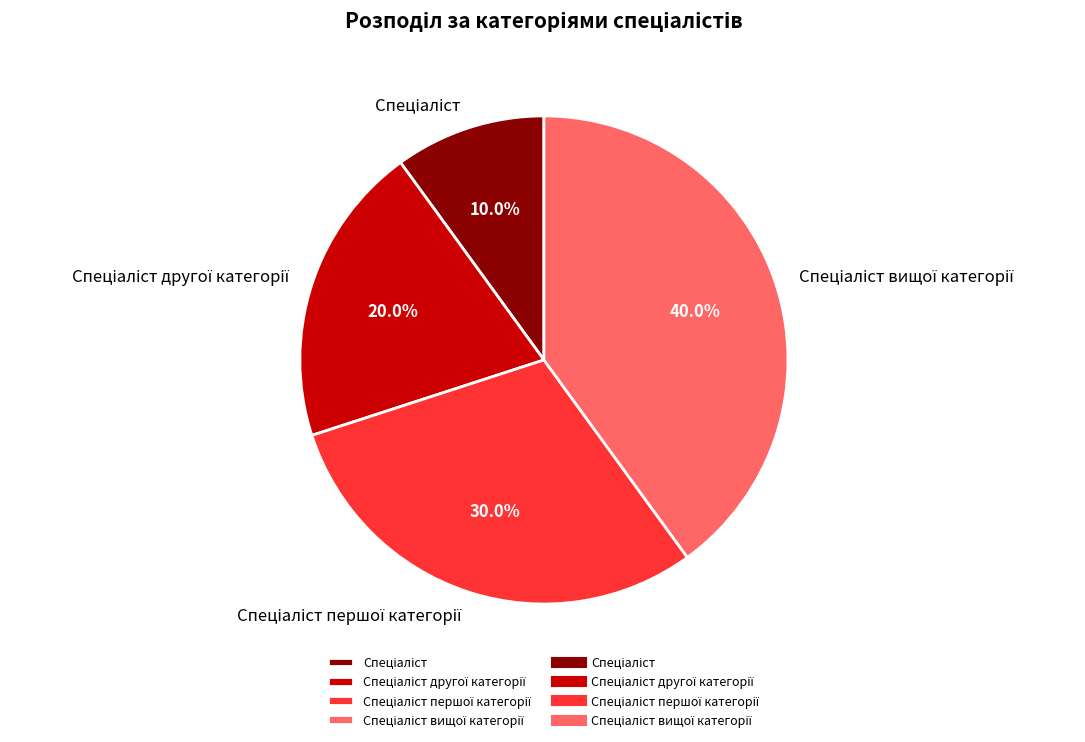

Does any single category account for the majority?

No